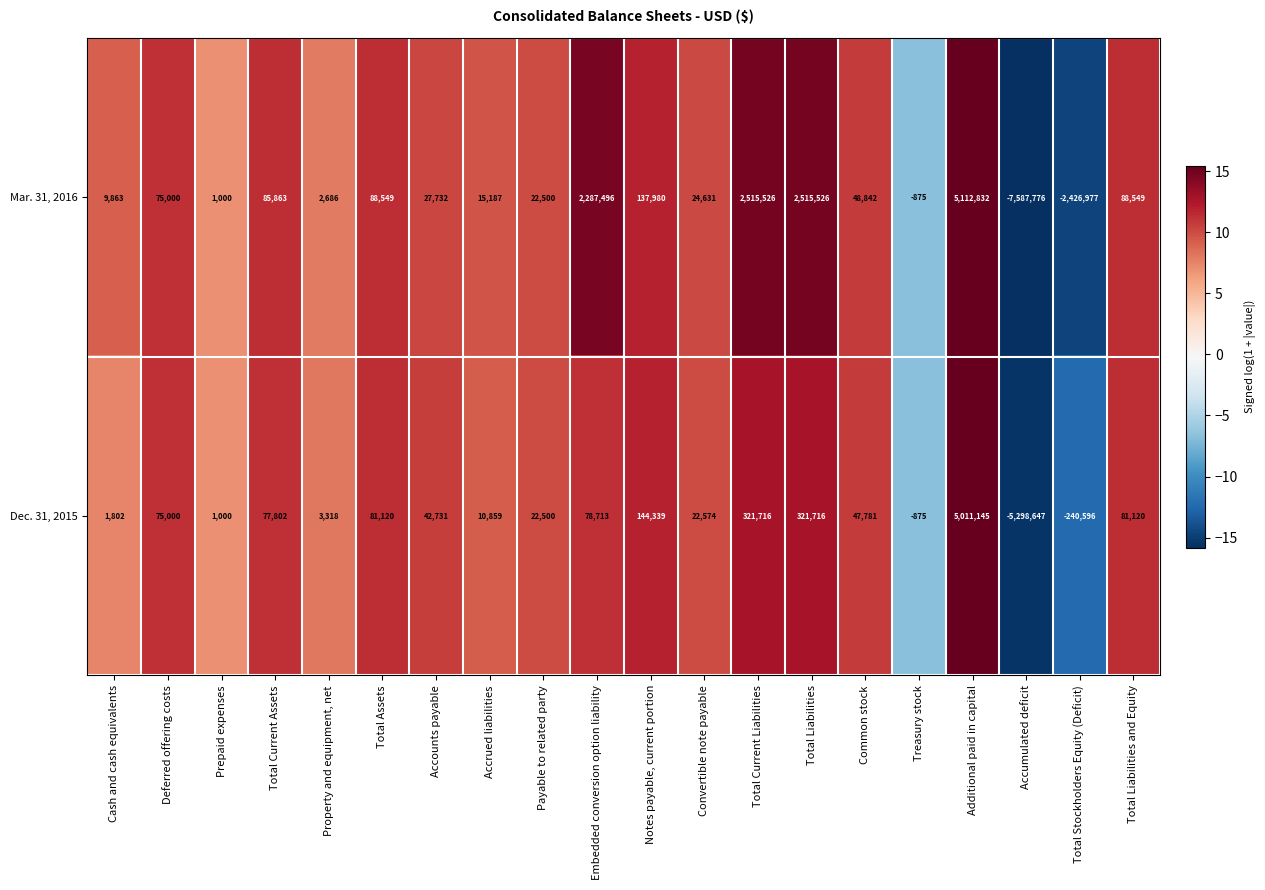

Rank the series by their average value, from lowest to highest.

Dec. 31, 2015, Mar. 31, 2016